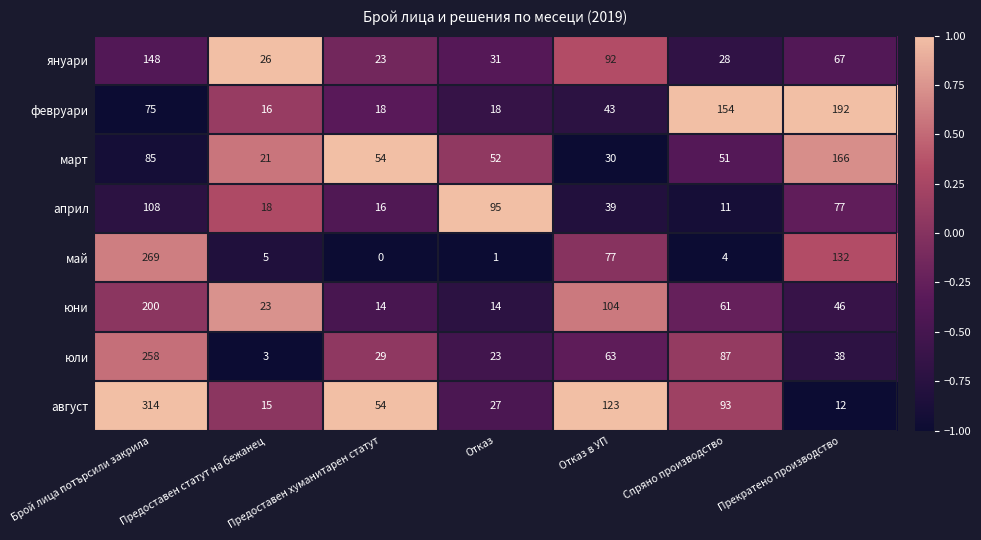

What is the total value across all series at Спряно производство?

489